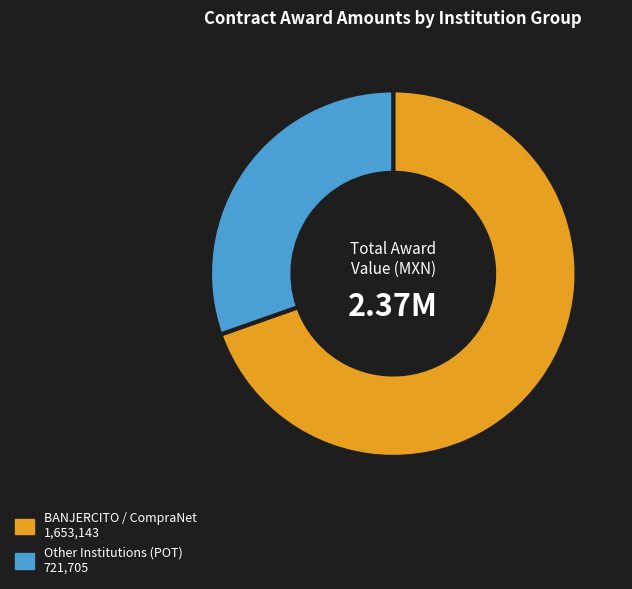

Is there any slice that represents more than half of the pie?

Yes